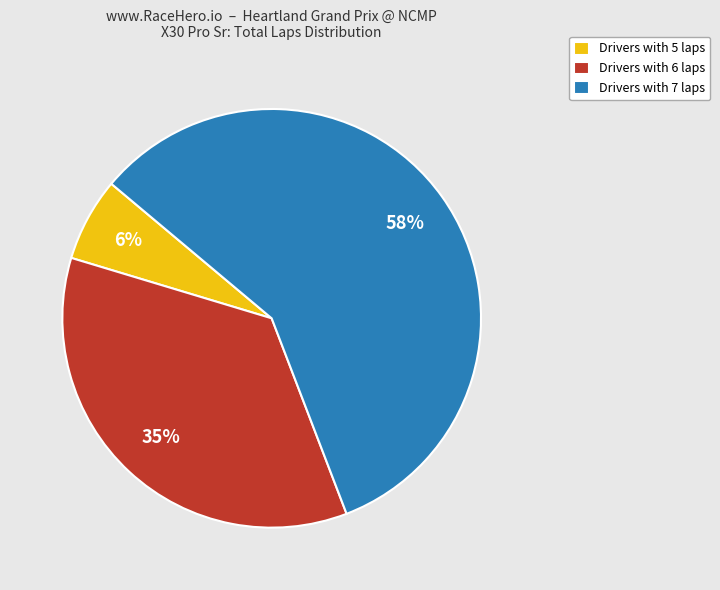

Count the number of slices in the pie.

3